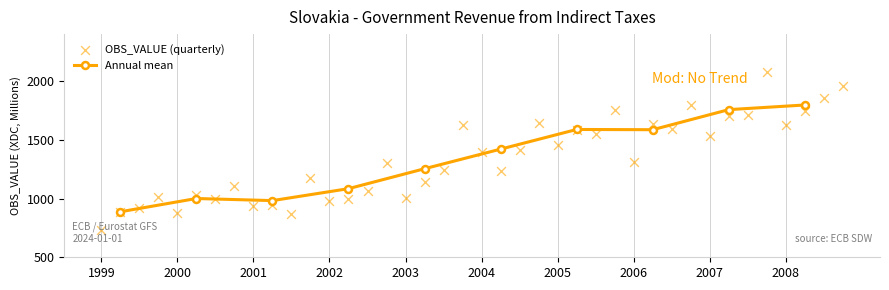

Between 2006-Q4 and 2006-Q3, which is larger?

2006-Q4